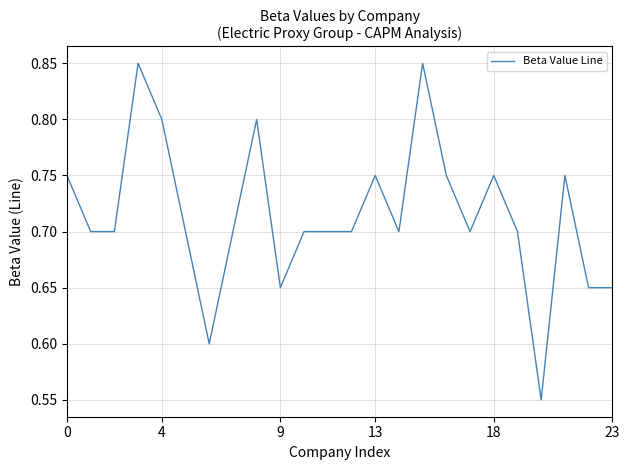

What is the difference between the maximum and minimum values?

0.3